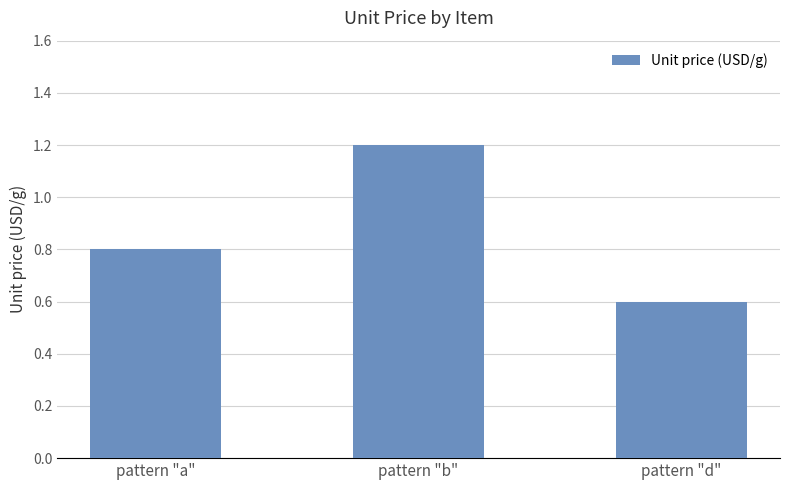

Reading right to left, transcribe all the data shown in this chart.

0.6	1.2	0.8